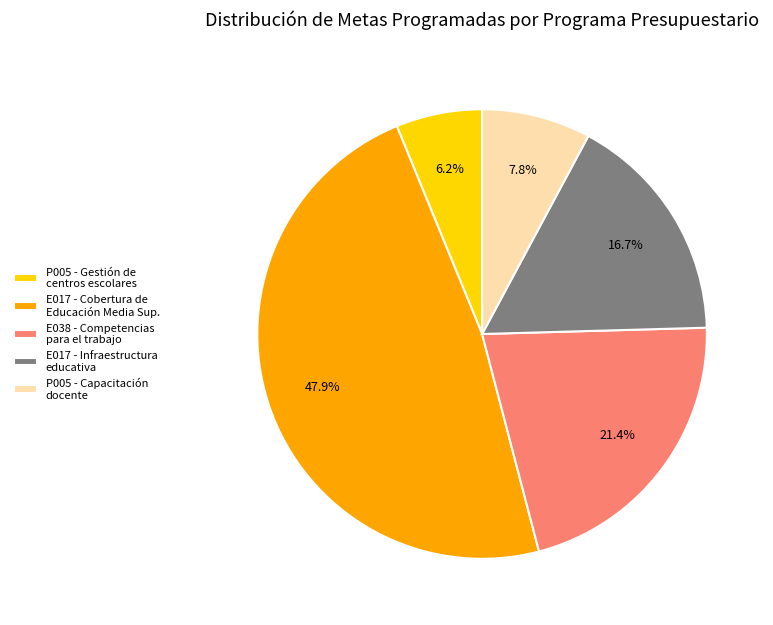

Rank the categories by value from lowest to highest.

P005 - Gestión de centros escolares, P005 - Capacitación docente, E017 - Infraestructura educativa, E038 - Competencias para el trabajo, E017 - Cobertura de Educación Media Sup.